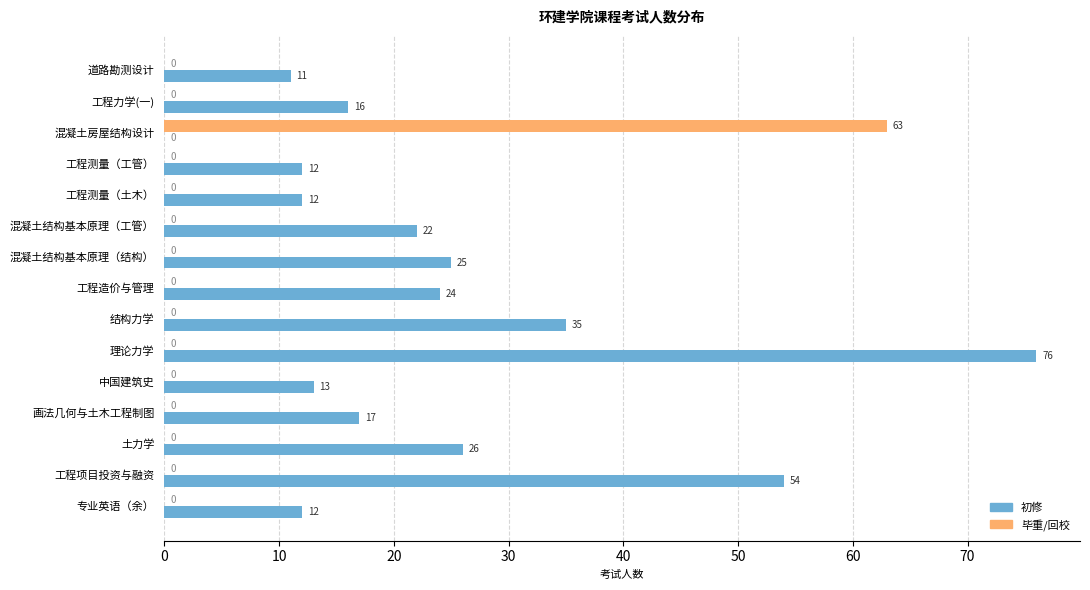

What is the approximate value of 毕重/回校 at 混凝土房屋结构设计, to the nearest 5?

65